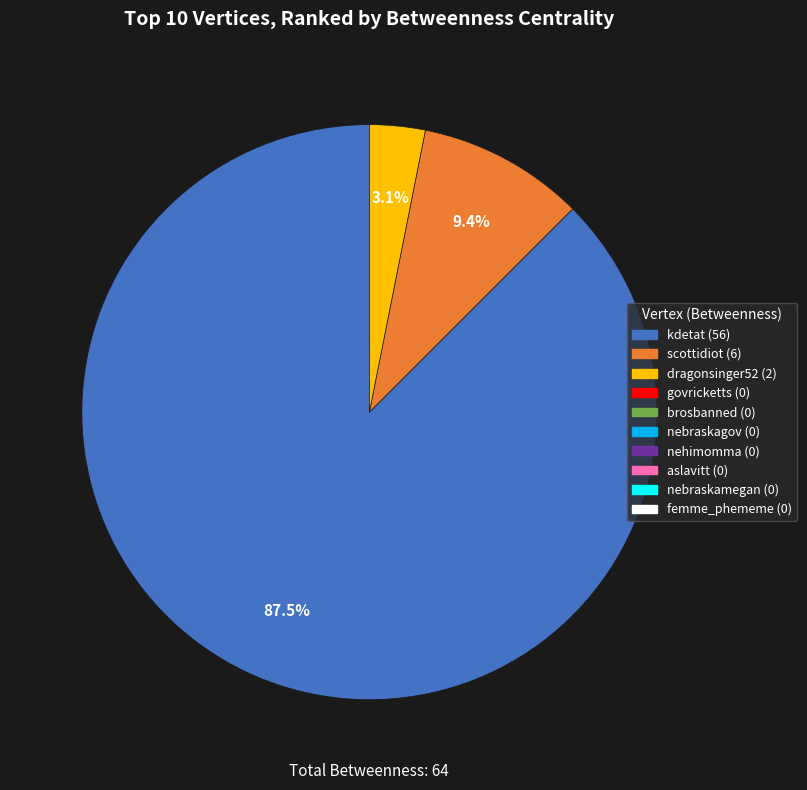

Is there a majority slice in this chart?

Yes